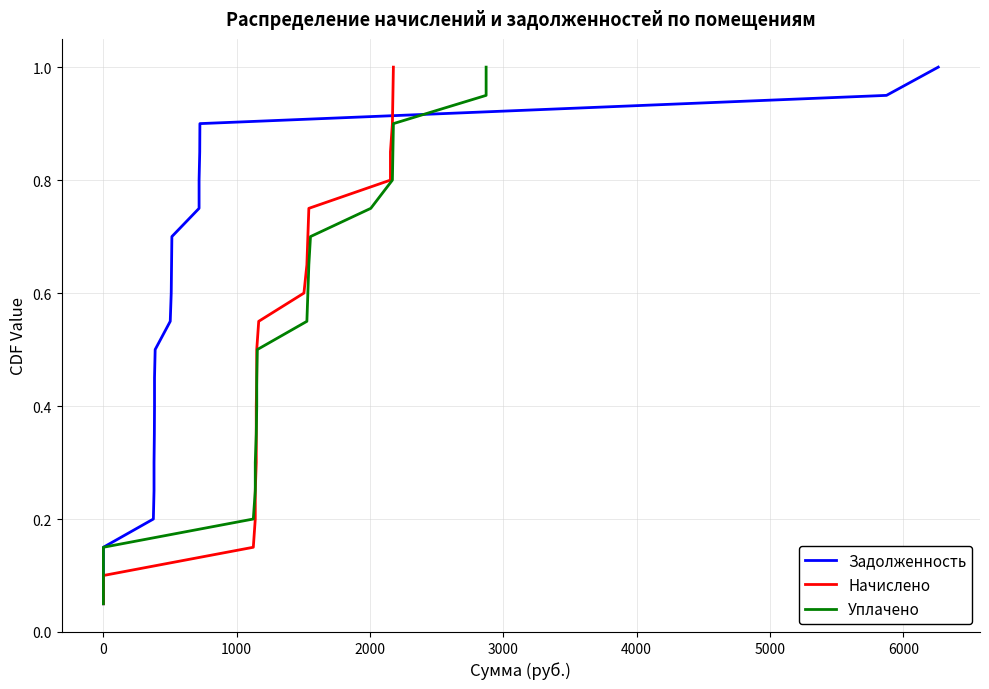

How many series are shown in this chart?

3